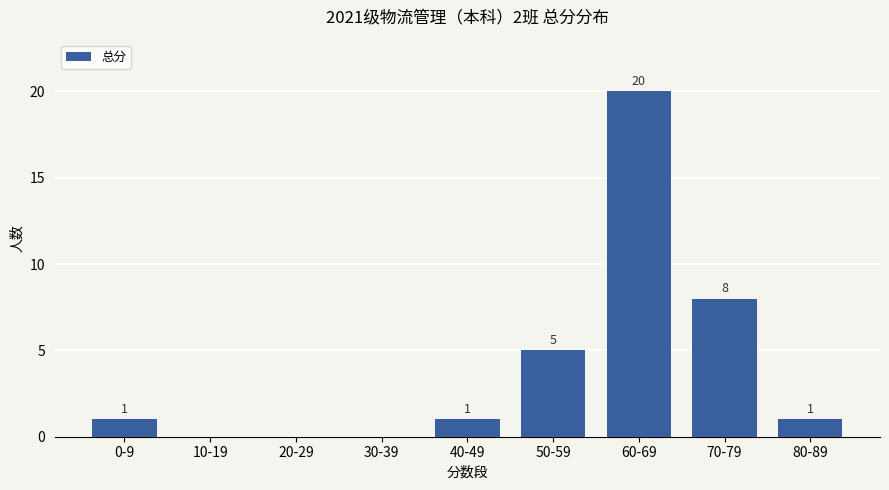

What is the sum of all values?

36